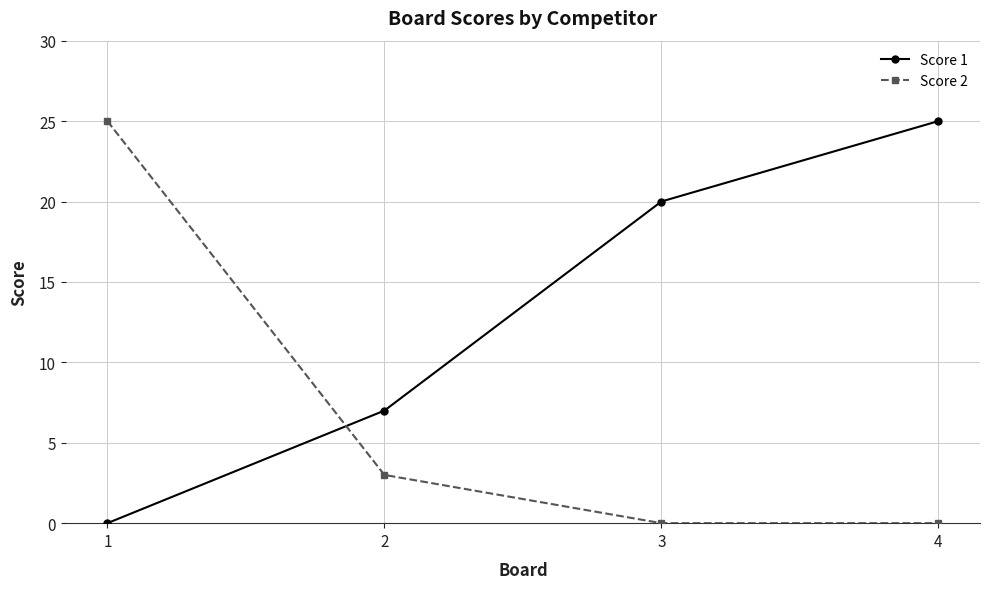

Reading left to right, transcribe all the data shown in this chart.

Score 1: 1=0	2=7	3=20	4=25
Score 2: 1=25	2=3	3=0	4=0